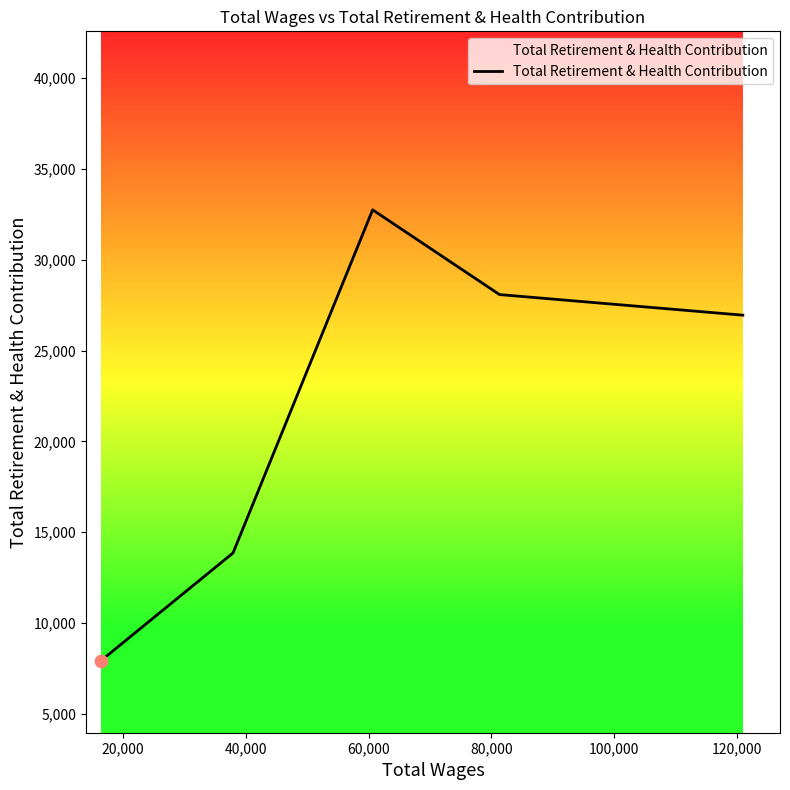

What is the difference between the maximum and second lowest values?

18882